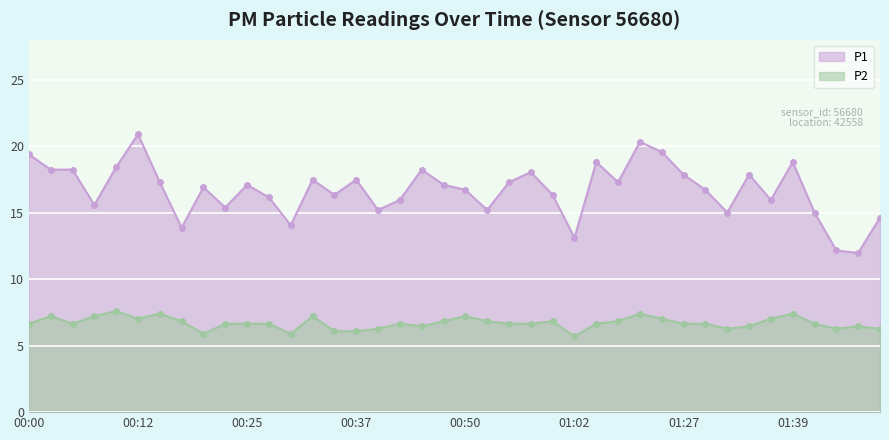

At which label does P2 first exceed 6?

00:00